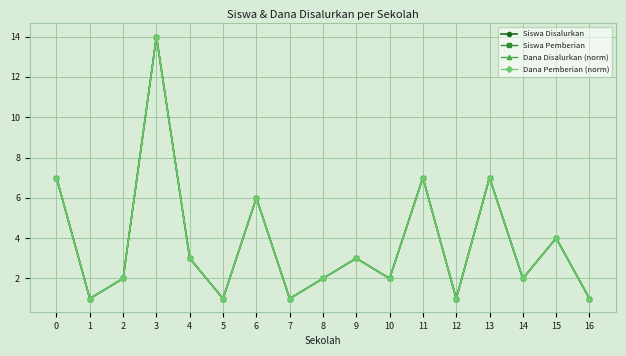

Is this an area chart (filled region under the line)?

No